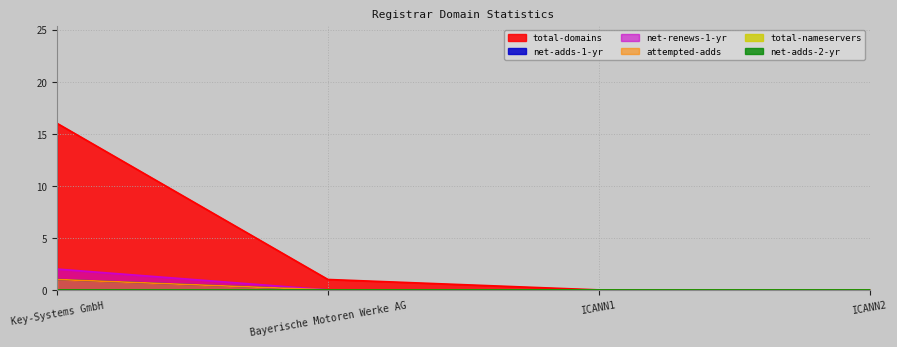

How many categories are shown in the chart?

4